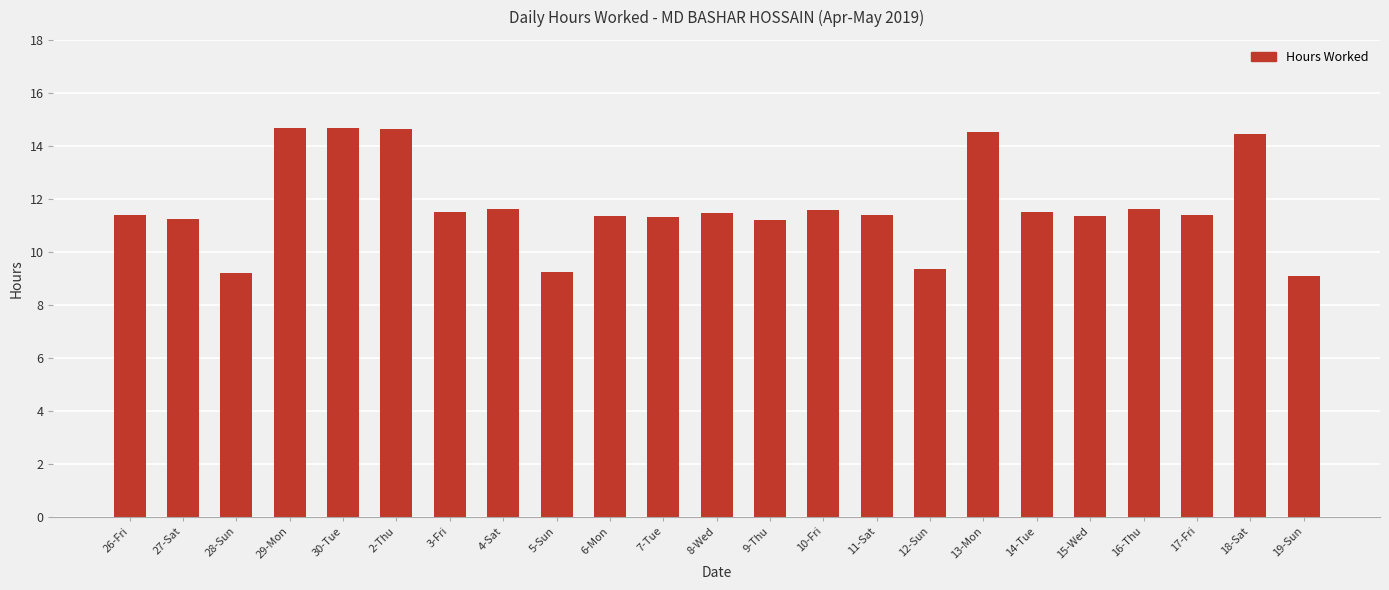

Approximately how many times larger is the value at 18-Sat compared to 30-Tue?

1.0